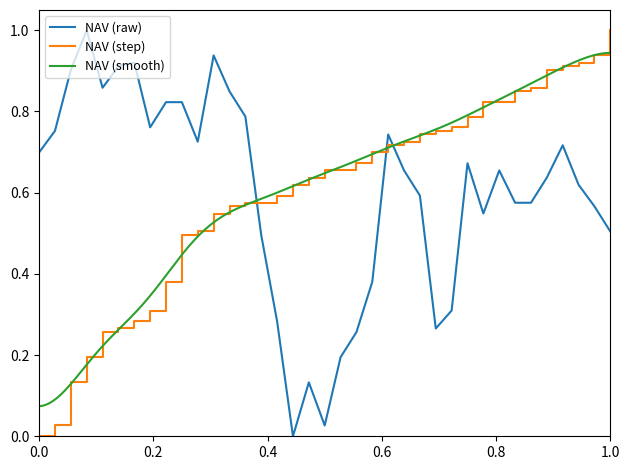

Which series ends up on top after the final intersection of NAV (step) and NAV (raw)?

NAV (step)